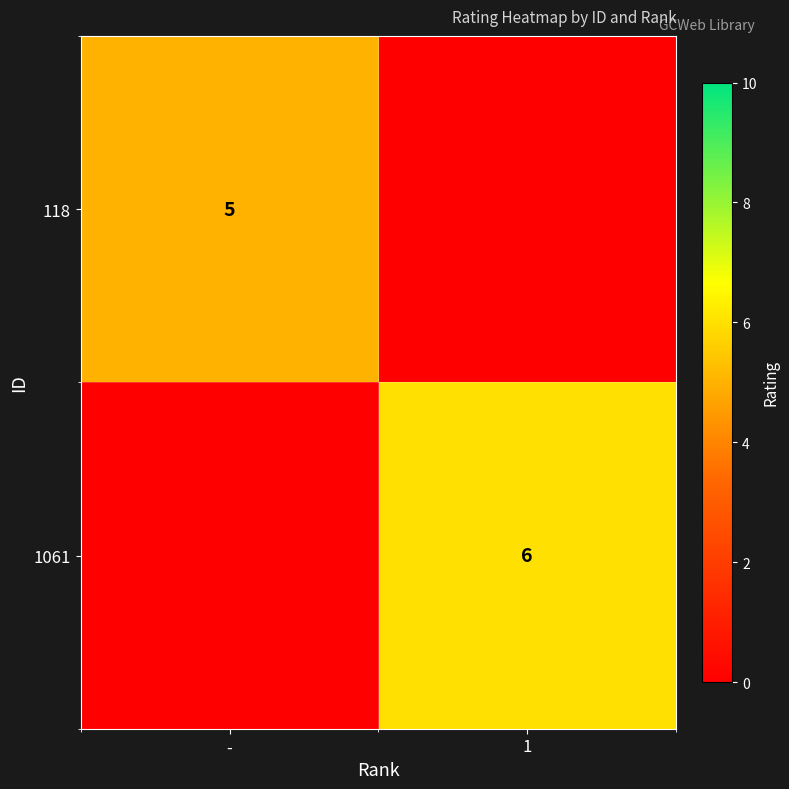

The value of 1061 at 1 is 4. True or false?

False